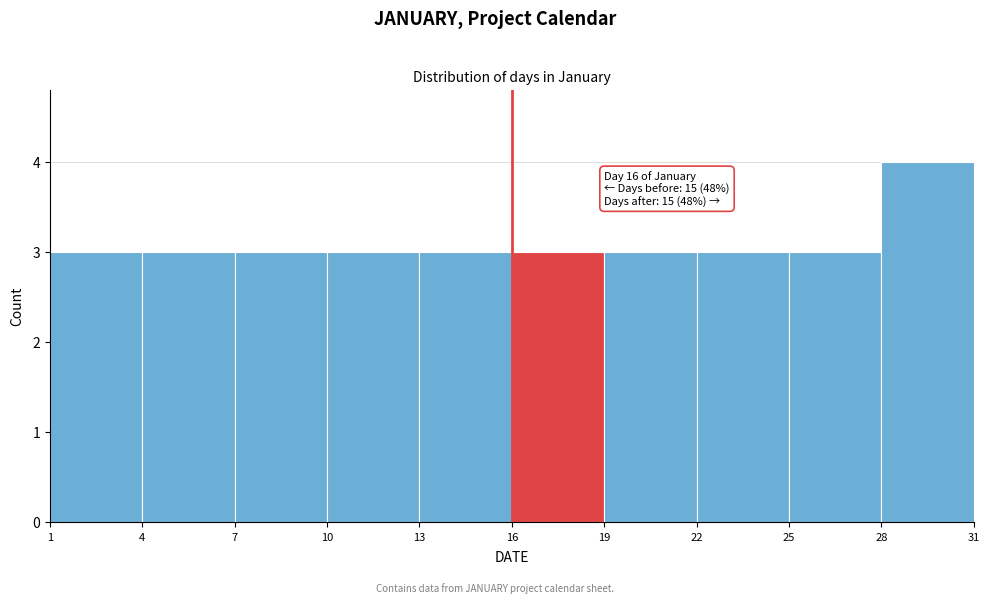

Which range on the x-axis has the tallest bar?

28 to 31